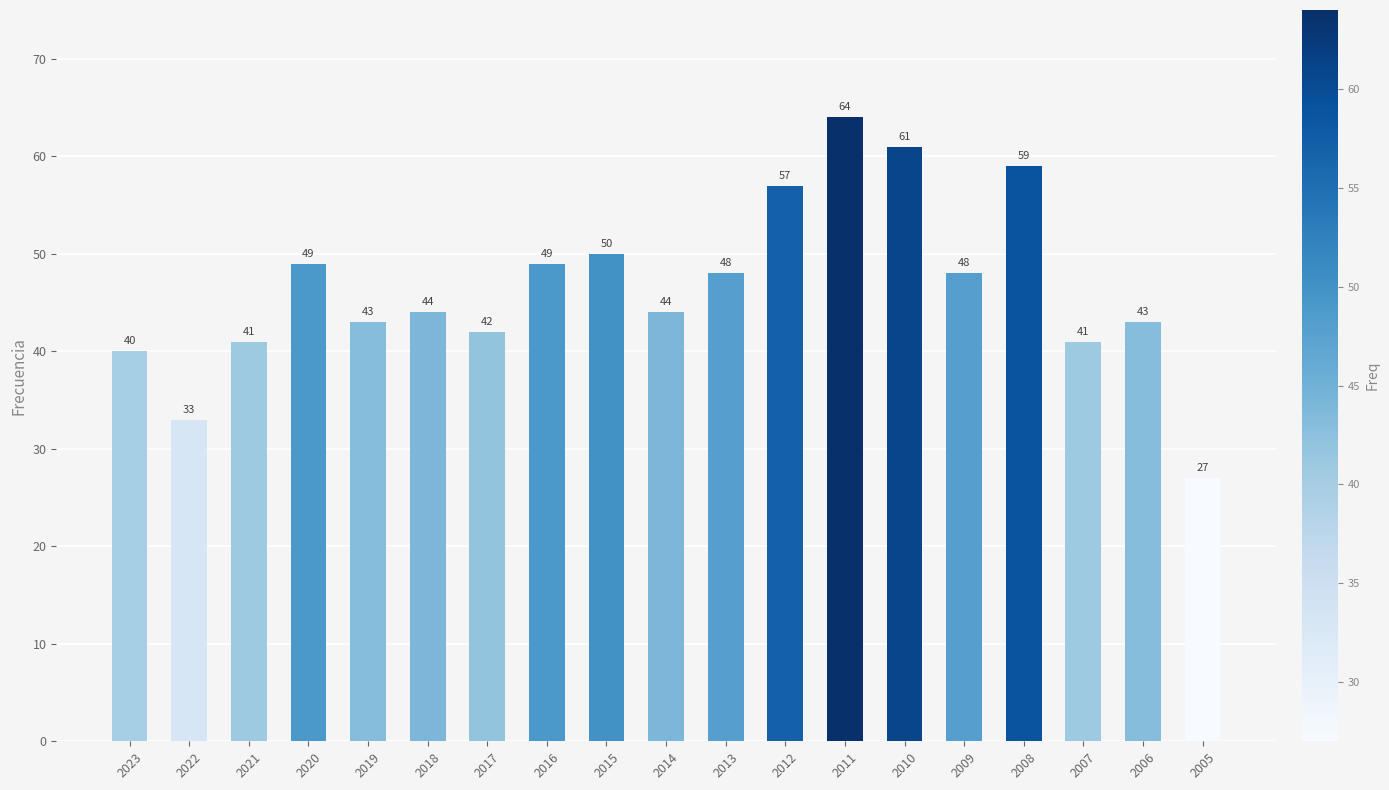

Which label corresponds to the smallest value in the chart?

2005